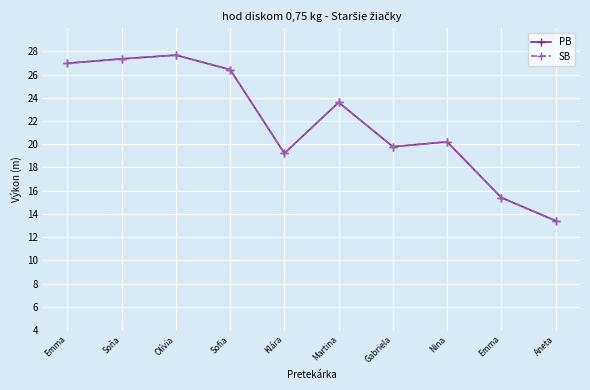

Which series has the largest range (max minus min)?

PB